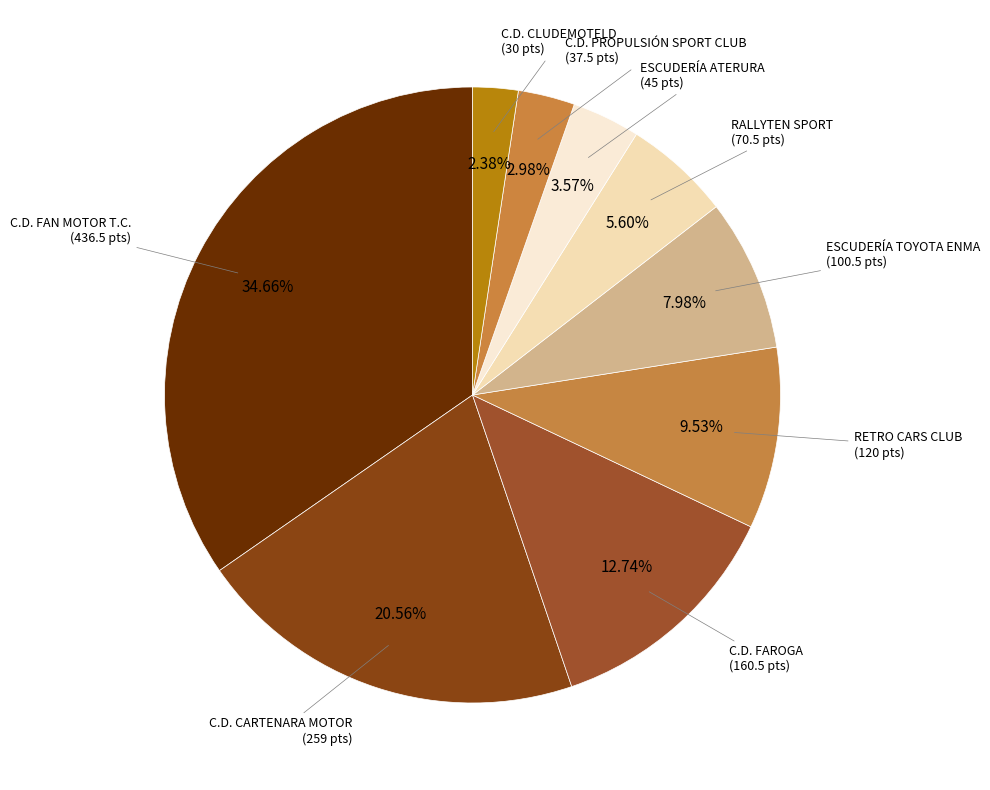

Rank the categories by value from highest to lowest.

C.D. FAN MOTOR T.C., C.D. CARTENARA MOTOR, C.D. FAROGA, RETRO CARS CLUB, ESCUDERÍA TOYOTA ENMA, RALLYTEN SPORT, ESCUDERÍA ATERURA, C.D. PROPULSIÓN SPORT CLUB, C.D. CLUDEMOTELD